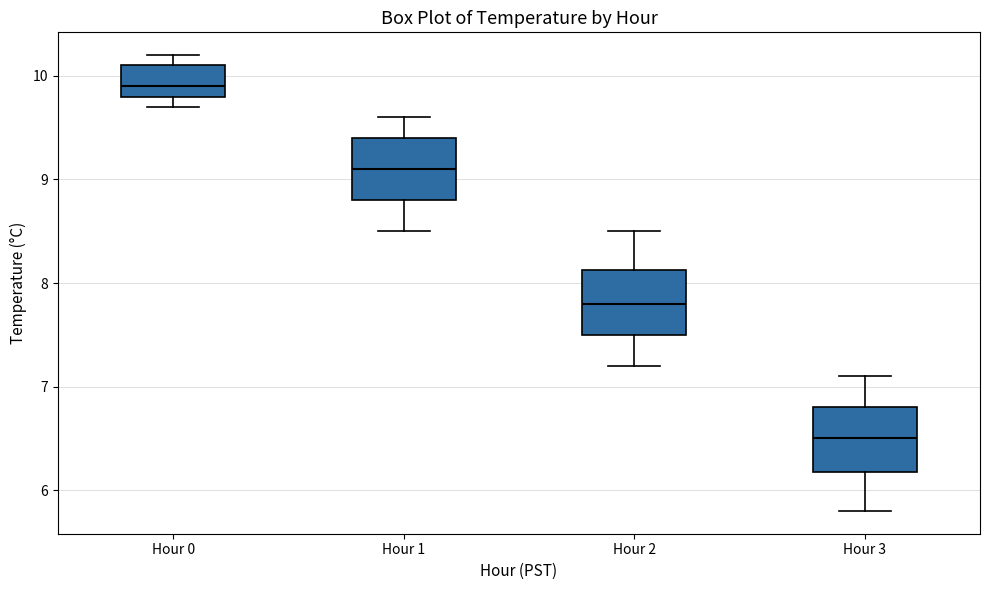

Reading left to right, transcribe this box plot: for each box, give where its median line is, the range the box spans, and where its two whiskers end, as read against the y-axis. The values are not printed on the chart, so give them approximately, as read against the axis.

Hour 0: median 9.9, box 9.8 to 10.1, whiskers 9.7 to 10.2
Hour 1: median 9.1, box 8.8 to 9.4, whiskers 8.5 to 9.6
Hour 2: median 7.8, box 7.5 to 8.1, whiskers 7.2 to 8.5
Hour 3: median 6.5, box 6.2 to 6.8, whiskers 5.8 to 7.1